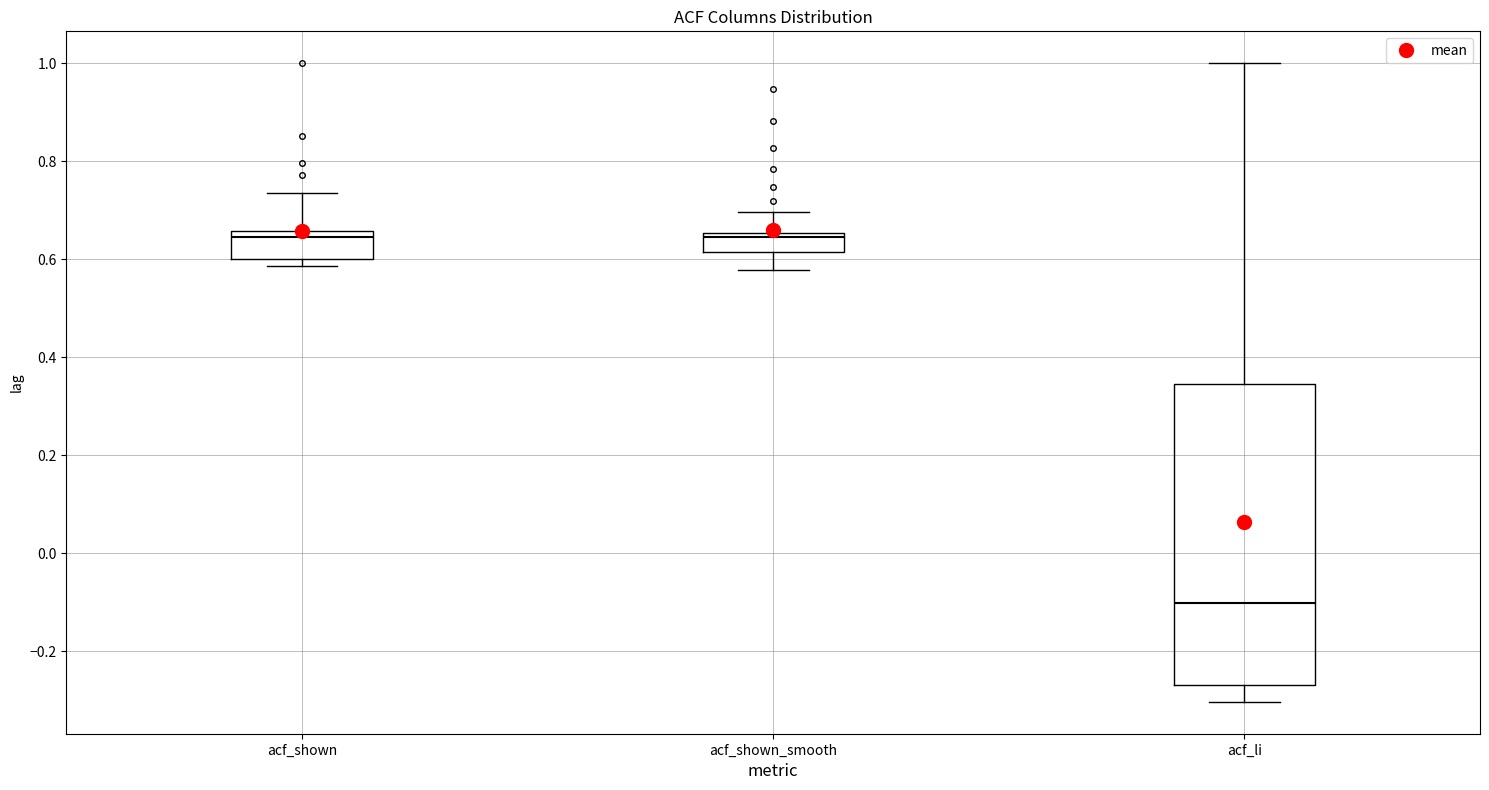

Comparing the boxes themselves (not the whiskers), which one is the tallest?

acf_li